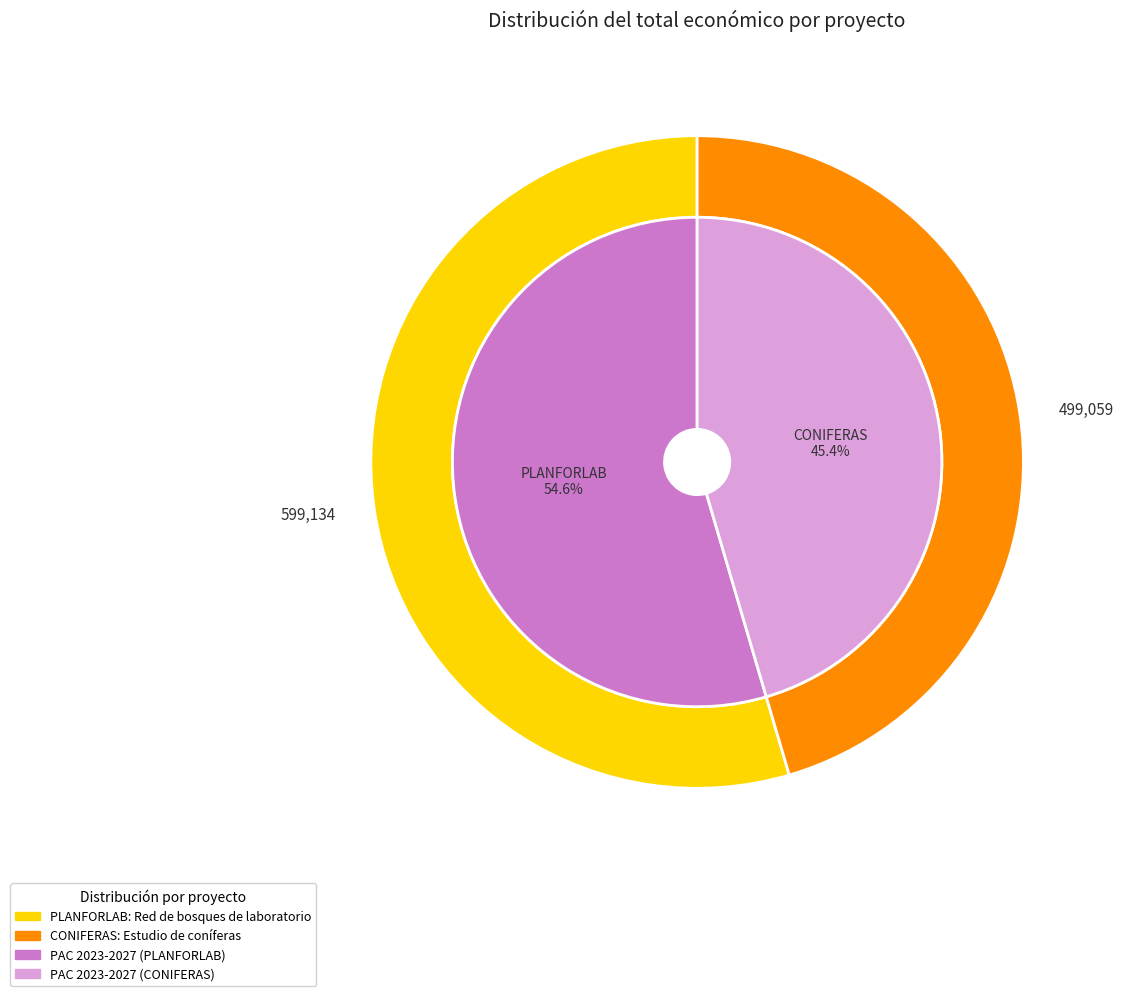

Which category has the smallest portion of the pie?

CONIFERAS: Estudio de coníferas